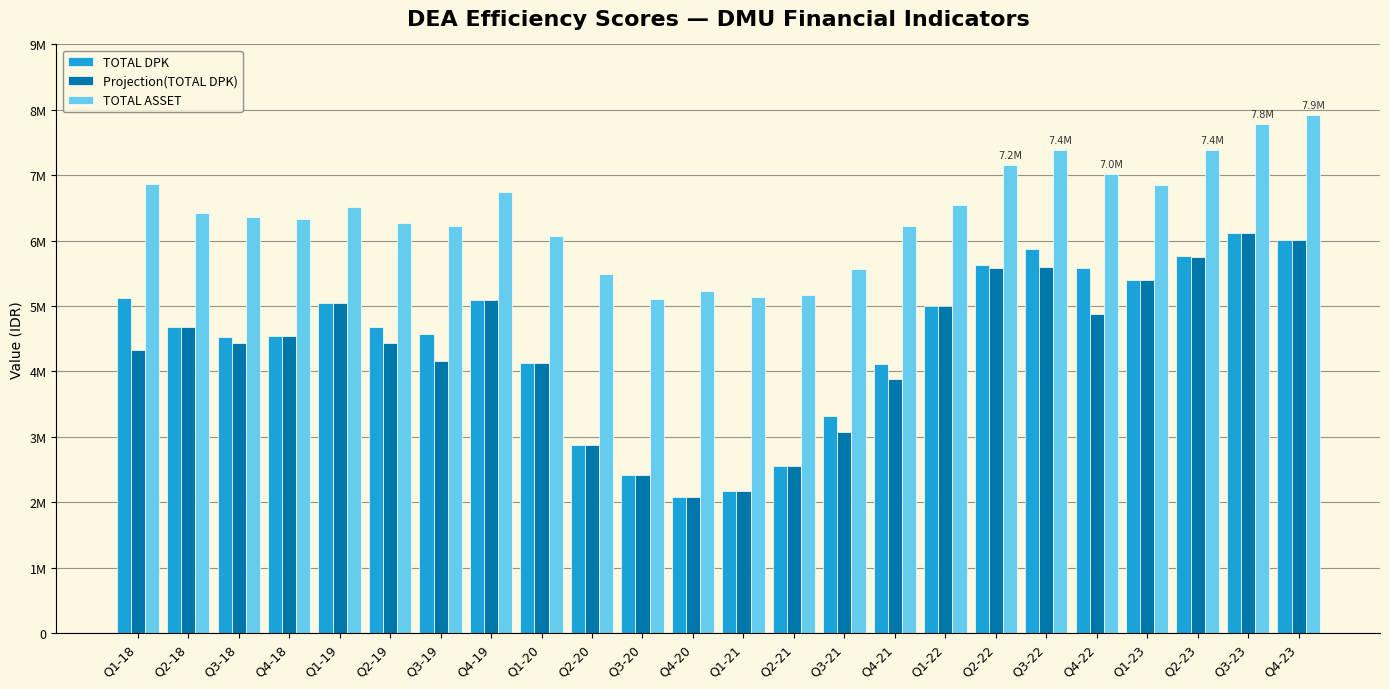

Which series has the largest total across all categories?

TOTAL ASSET